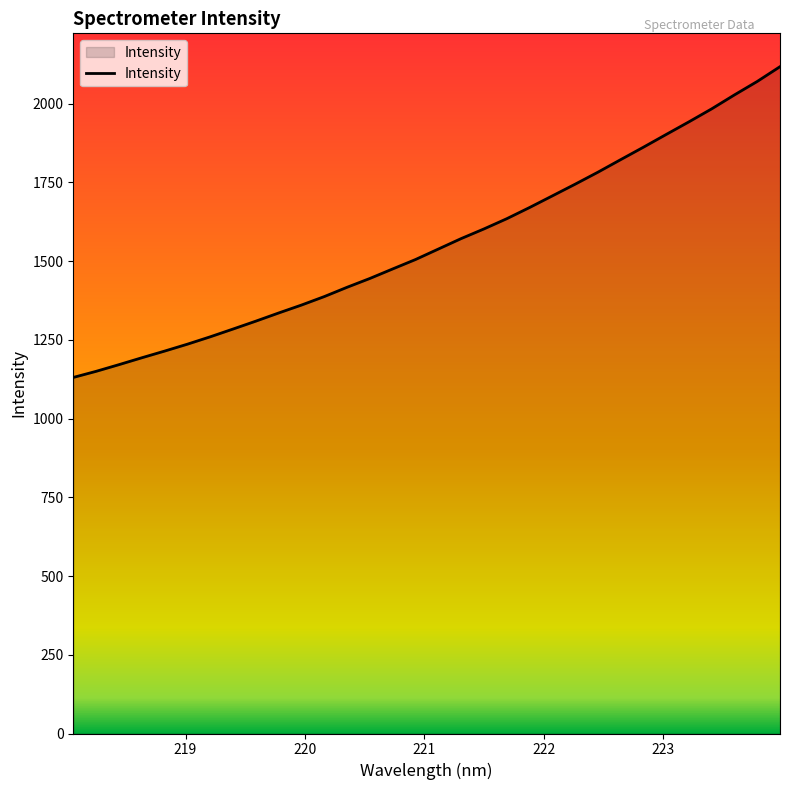

What is the maximum value shown in the chart?

2117.1